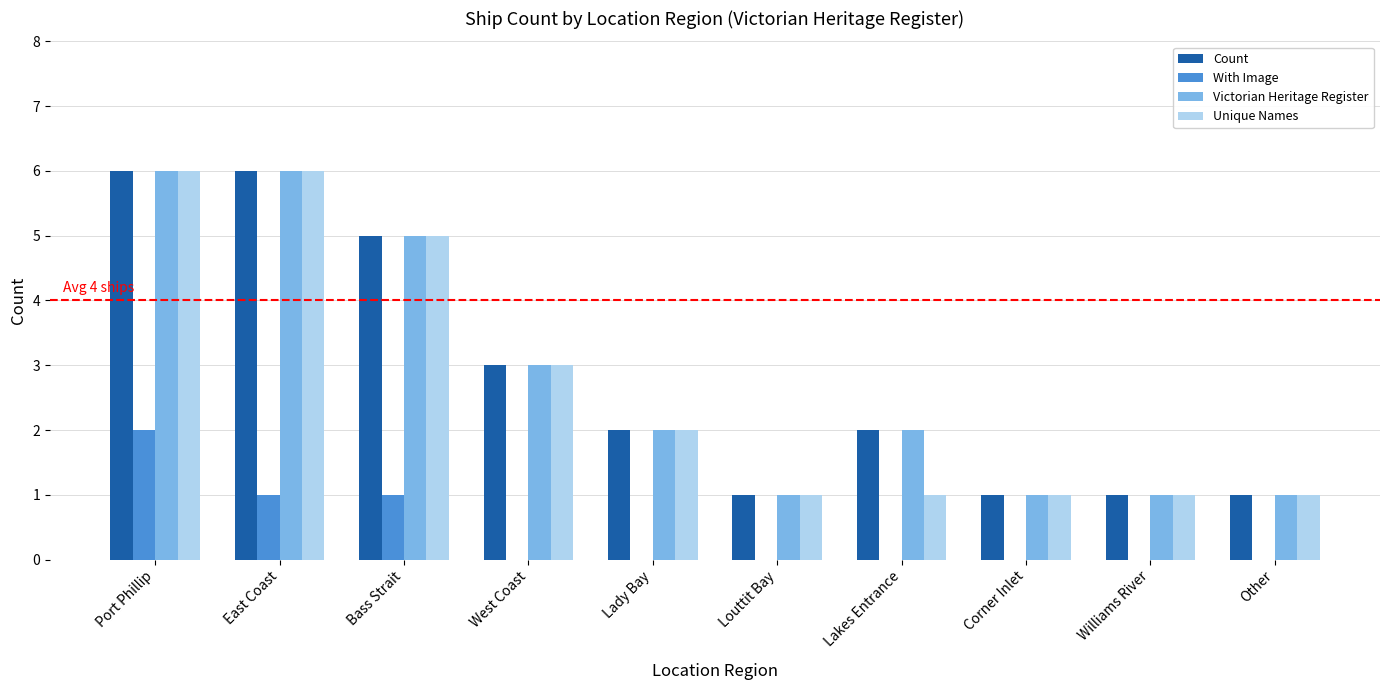

What is the maximum value for Count?

6